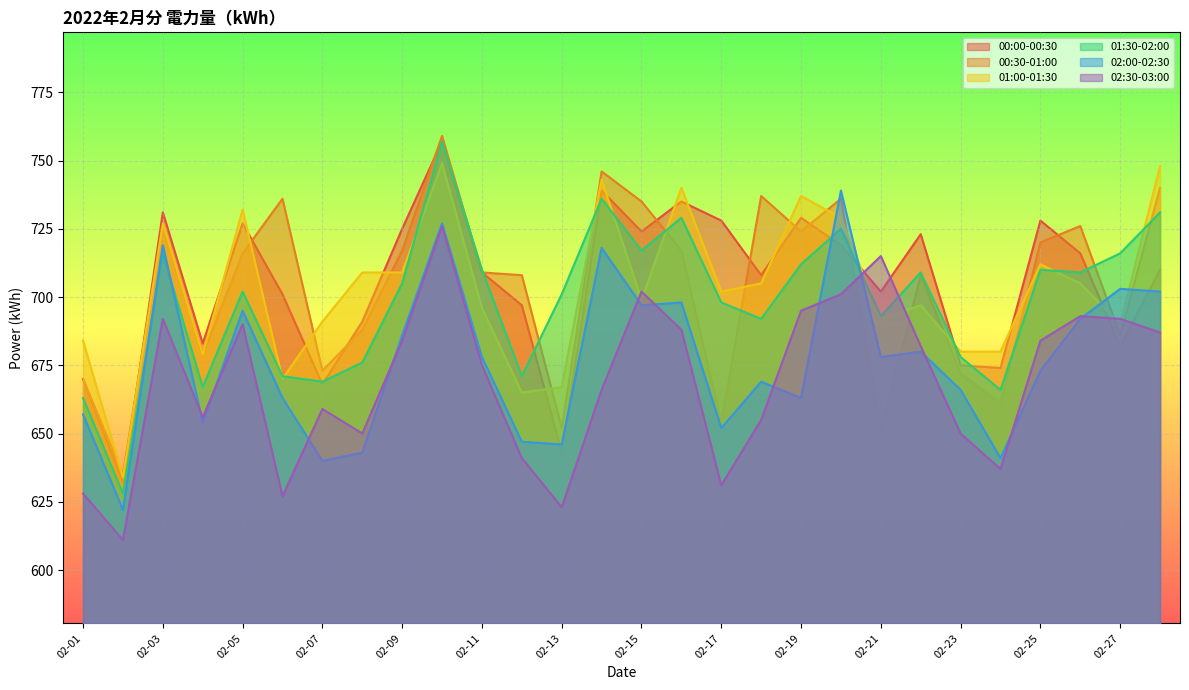

List the series in order of their peak value, lowest first.

02:30-03:00, 02:00-02:30, 01:00-01:30, 00:00-00:30, 01:30-02:00, 00:30-01:00